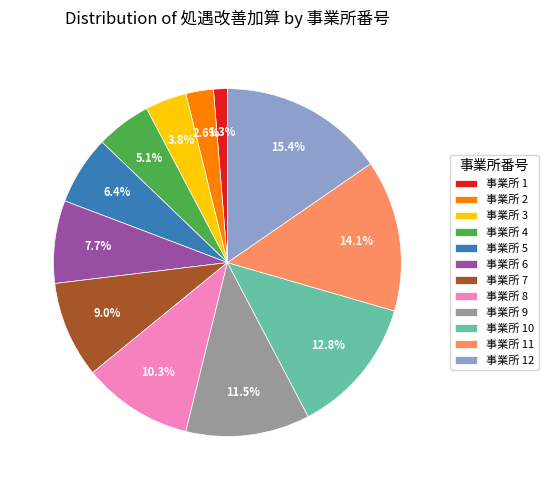

Rank the categories by value from highest to lowest.

事業所 12, 事業所 11, 事業所 10, 事業所 9, 事業所 8, 事業所 7, 事業所 6, 事業所 5, 事業所 4, 事業所 3, 事業所 2, 事業所 1